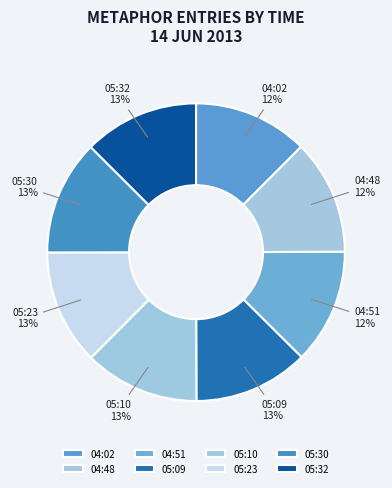

Do 04:48 and 05:32 together represent more than half of the pie?

No